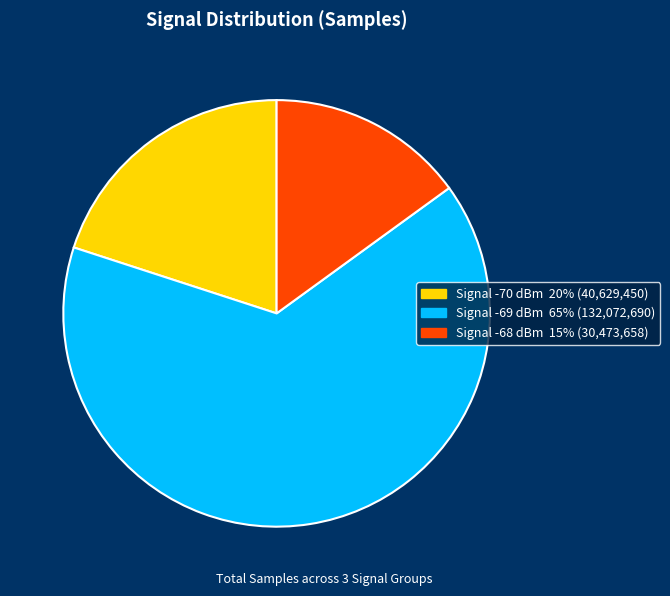

Is there a majority slice in this chart?

Yes